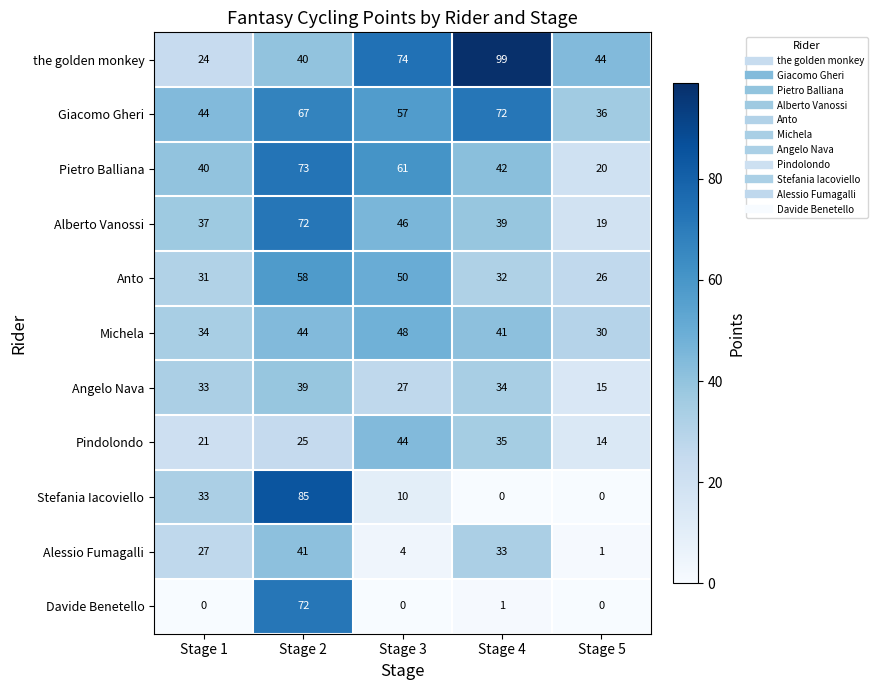

Which series changed the most between Stage 3 and Stage 5?

Pietro Balliana